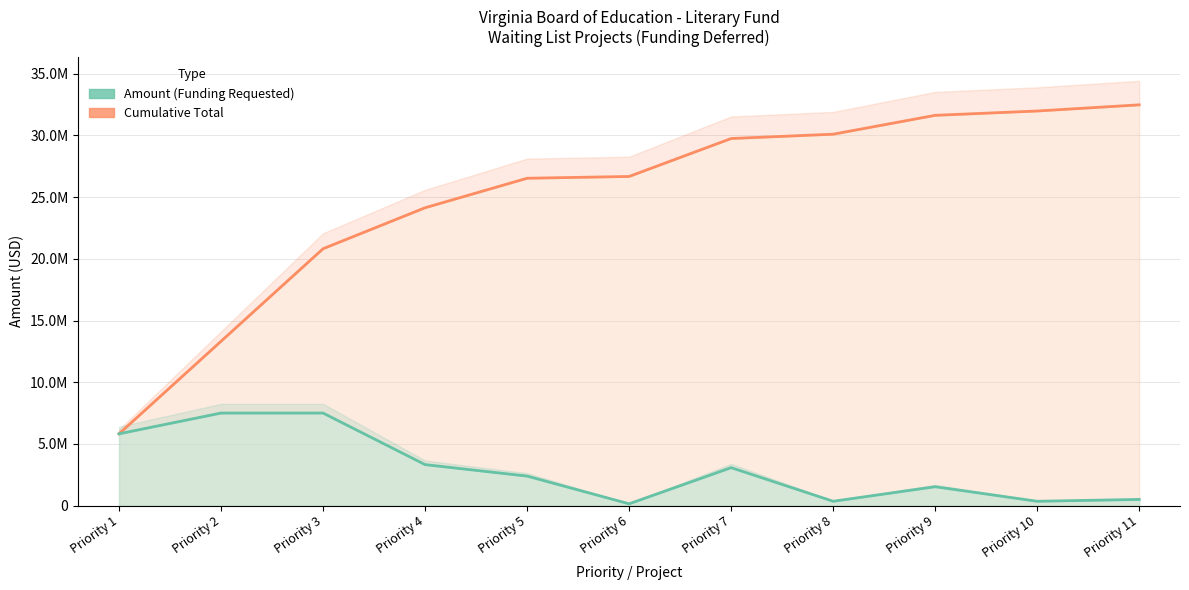

True or false: Amount (Funding Requested) and Cumulative Total cross at least once.

False